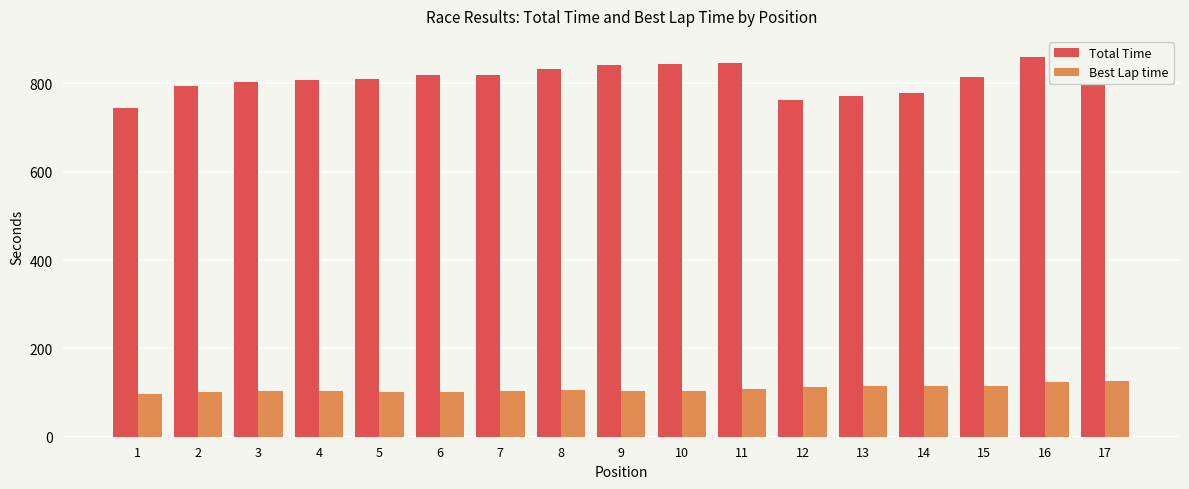

Between 17 and 12, which is larger?

17